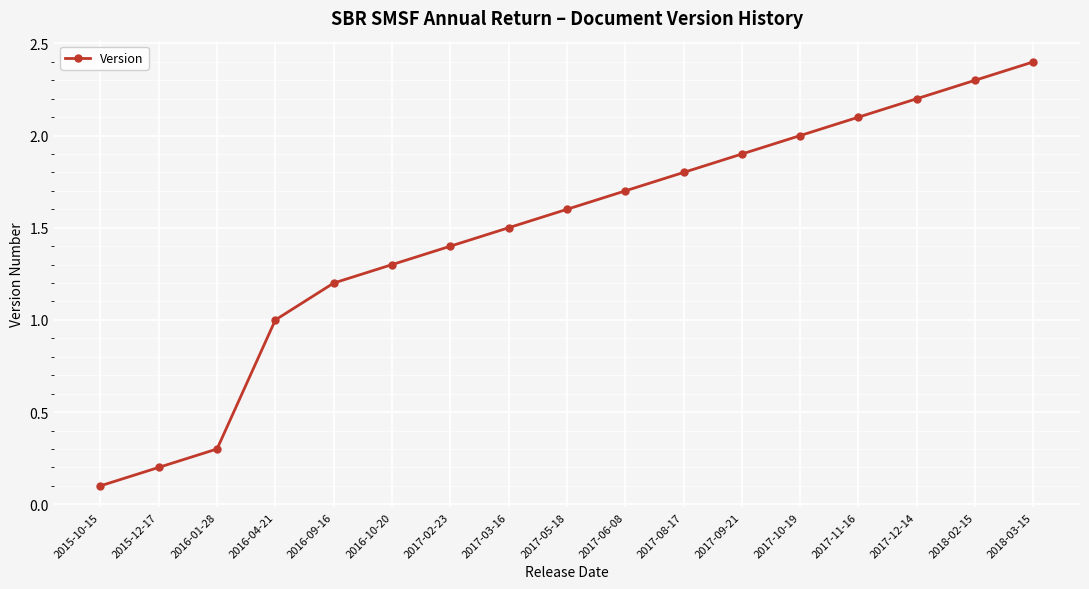

What is the label of the 7th point from the right?

2017-08-17